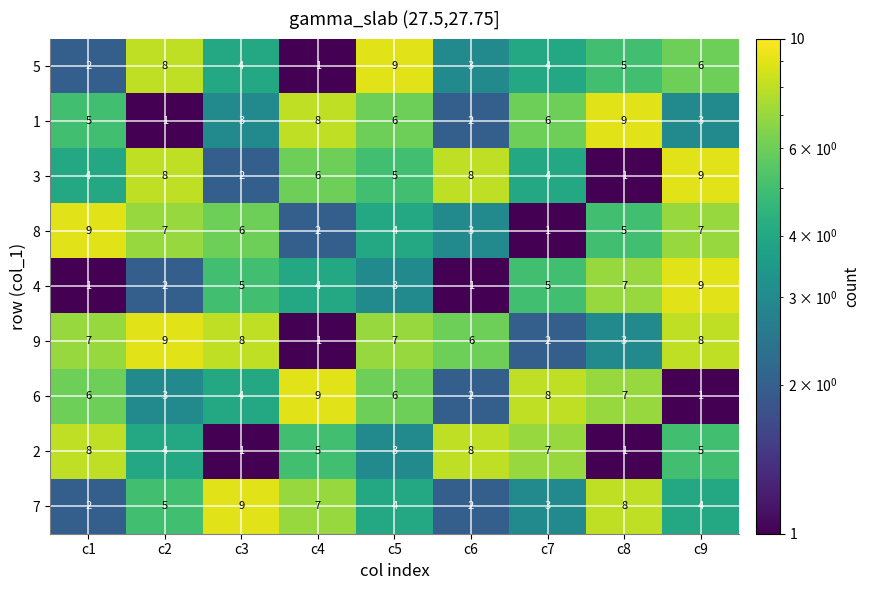

Where does the 7 series first go above 4?

c2